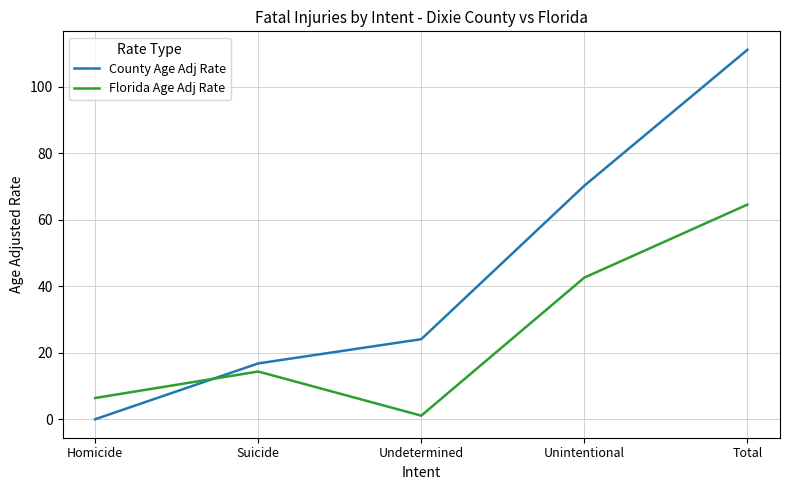

Reading left to right, list all the values displayed in this chart.

County Age Adj Rate: Homicide=0.0	Suicide=16.8	Undetermined=24.1	Unintentional=70.3	Total=111.1
Florida Age Adj Rate: Homicide=6.4	Suicide=14.4	Undetermined=1.1	Unintentional=42.6	Total=64.6